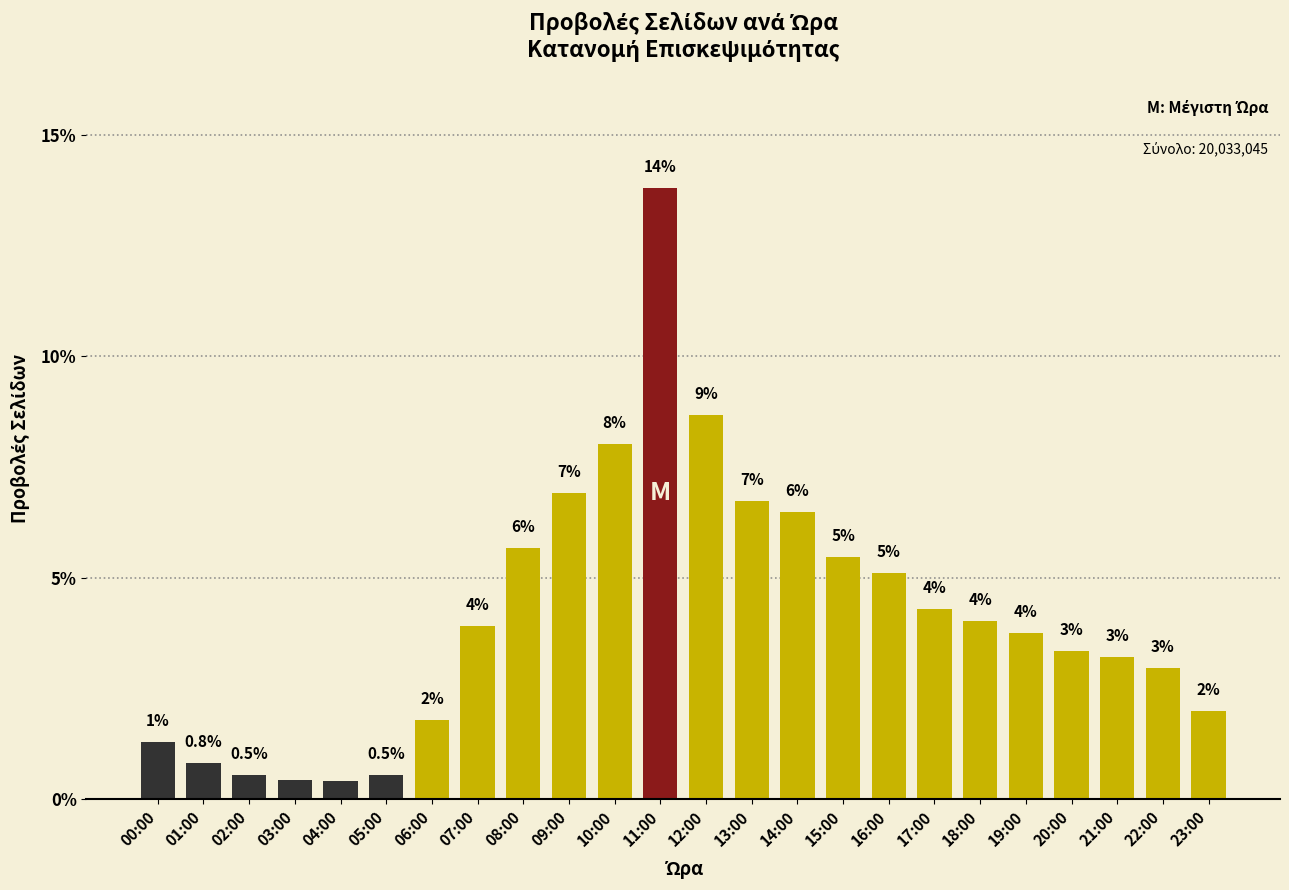

Where is the data nearest to the value 7?

09:00